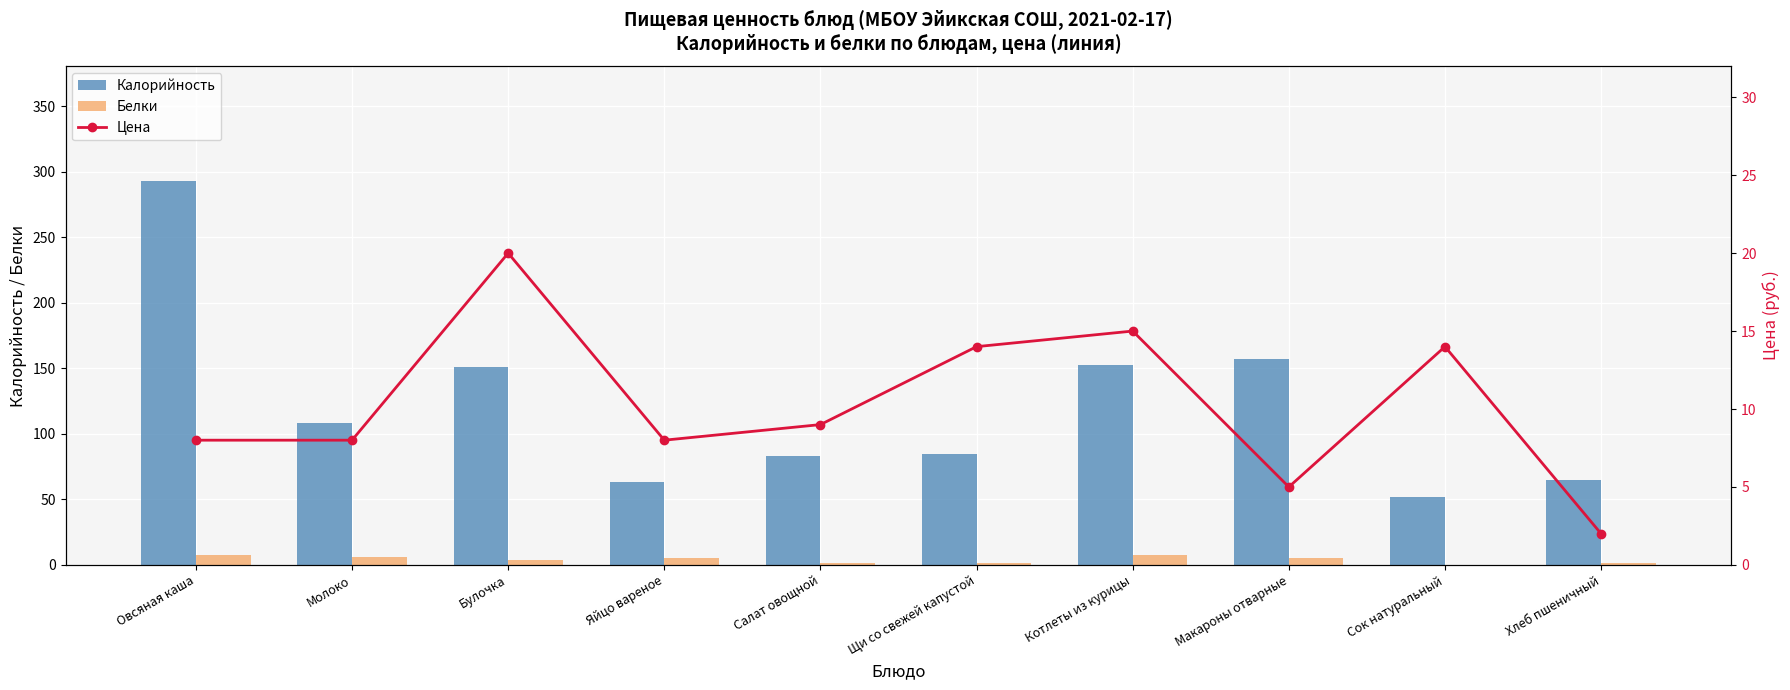

Which category has the highest value in the Цена series?

Булочка